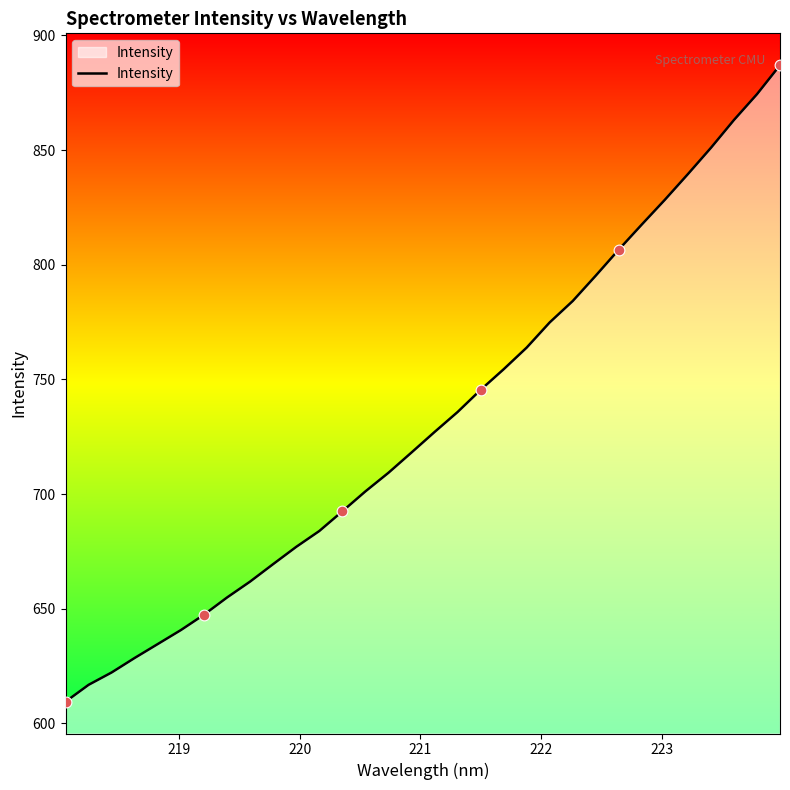

What is the maximum value shown in the chart?

887.0